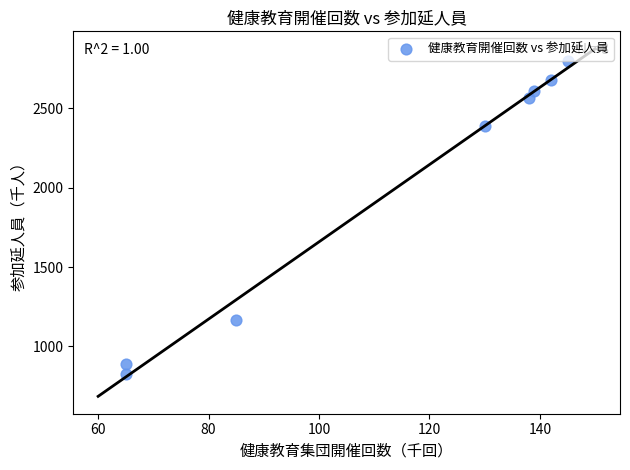

What is the average X value?

114